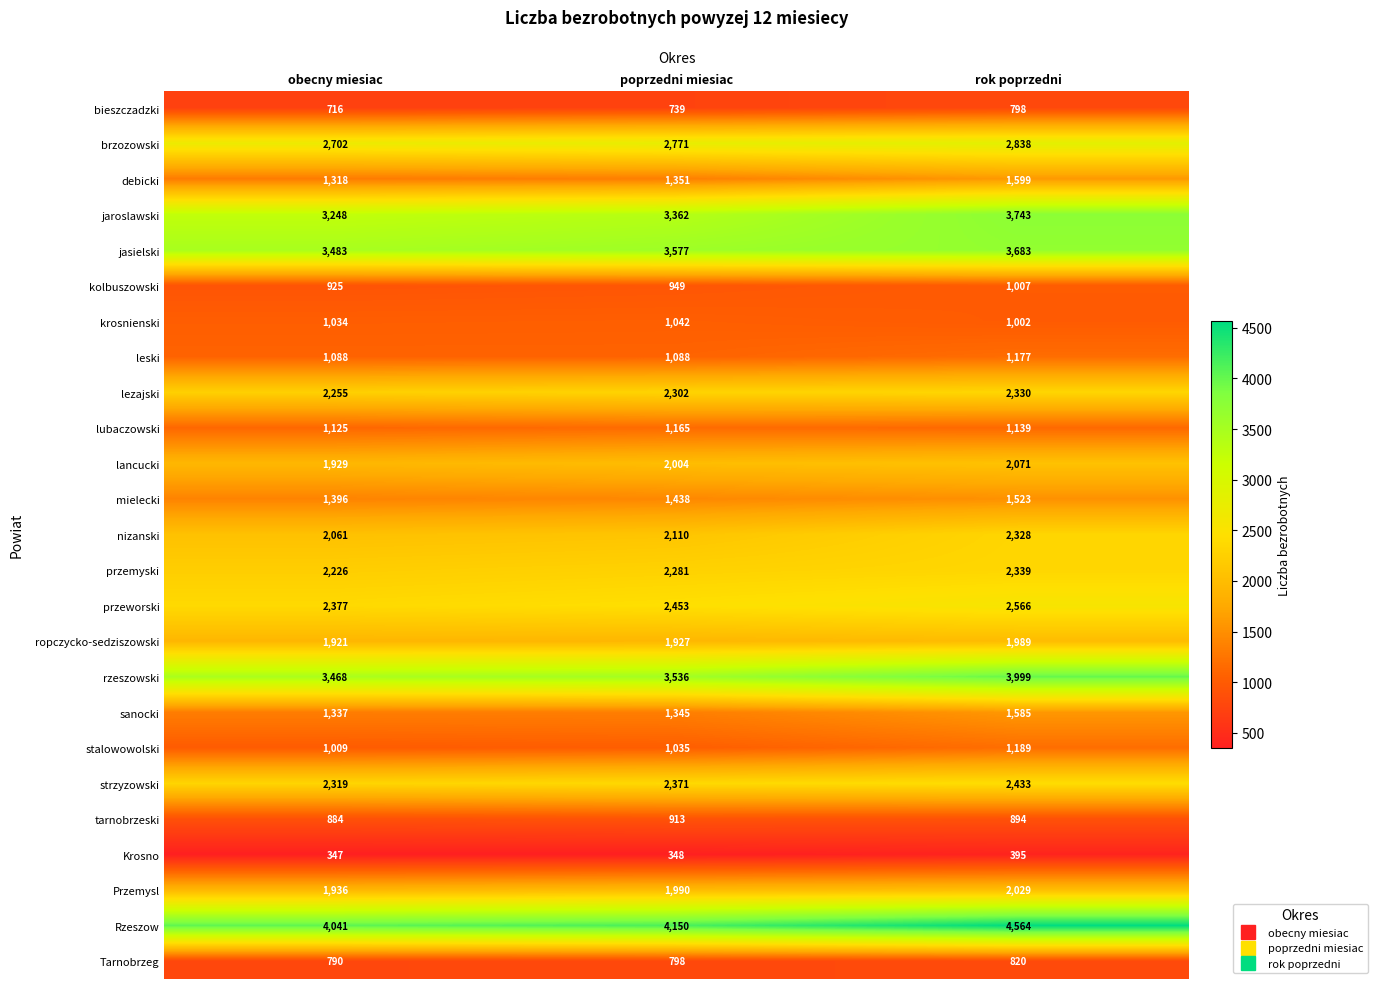

Which series changed the most between obecny miesiac and rok poprzedni?

rzeszowski